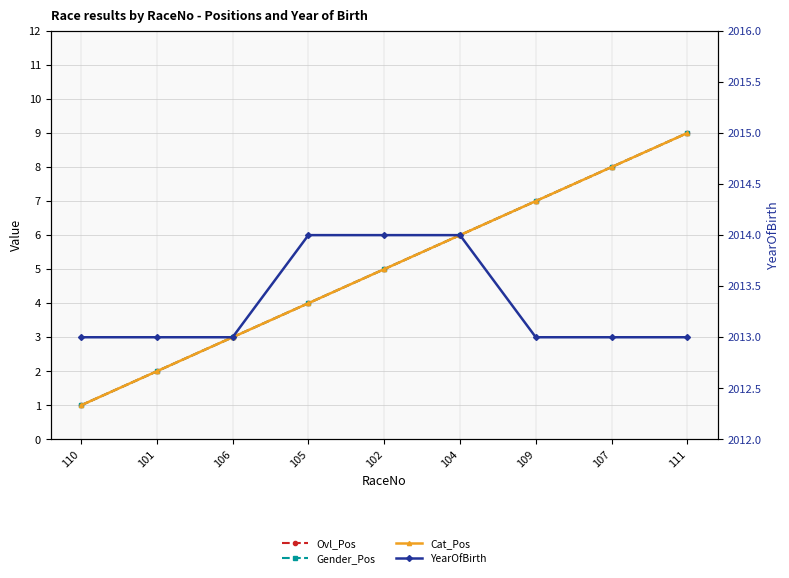

True or false: Ovl_Pos has a value of 3 at 106.

True